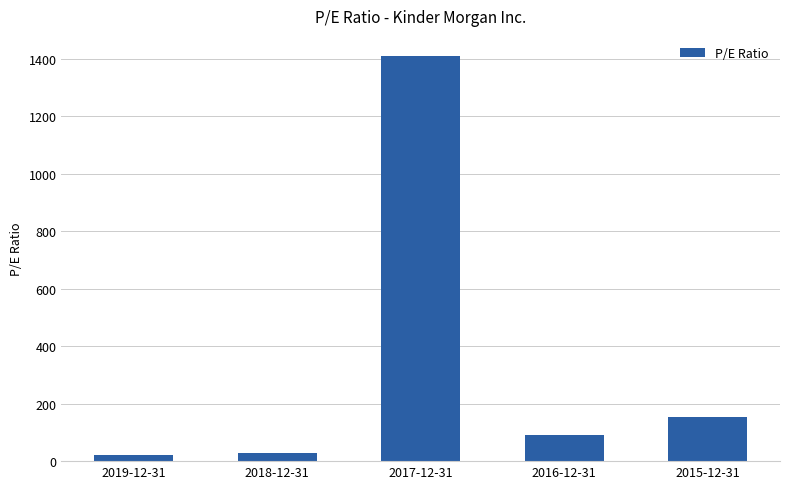

How many data points are above 90?

3